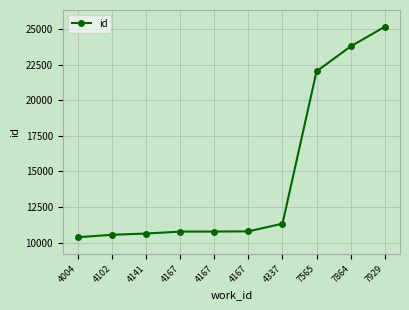

What is the sum of the values at 4102 and 7565?

32589